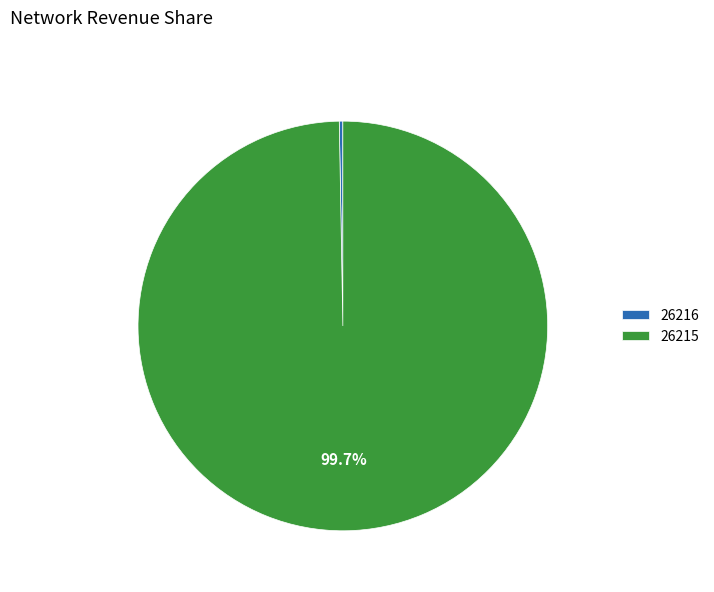

Combined, do 26216 and 26215 account for over 50%?

Yes